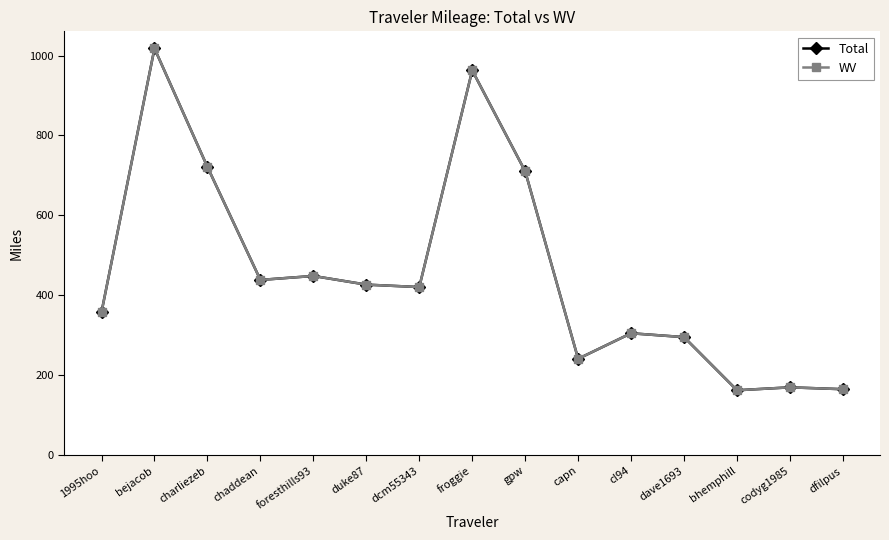

Reading left to right, extract all data points from this chart.

Total: 358.1	1017.8	721.0	438.2	448.2	426.5	420.4	962.8	710.2	240.8	304.7	295.1	162.0	169.4	164.7
WV: 358.1	1017.8	721.0	438.2	448.2	426.5	420.4	962.8	710.2	240.8	304.7	295.1	162.0	169.4	164.7